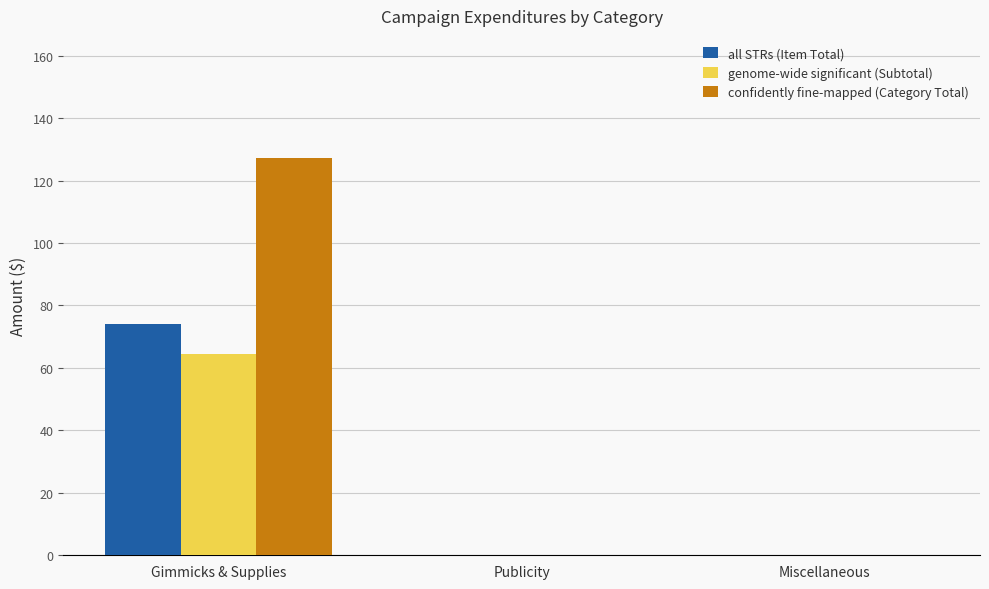

What are all the series names shown in the legend?

all STRs (Item Total), genome-wide significant (Subtotal), confidently fine-mapped (Category Total)